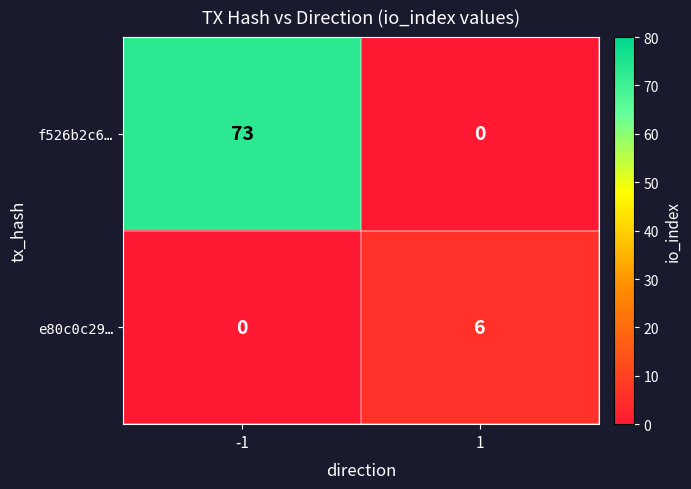

Reading left to right, what are all the values shown in this chart?

f526b2c6…: -1=73	1=0
e80c0c29…: -1=0	1=6